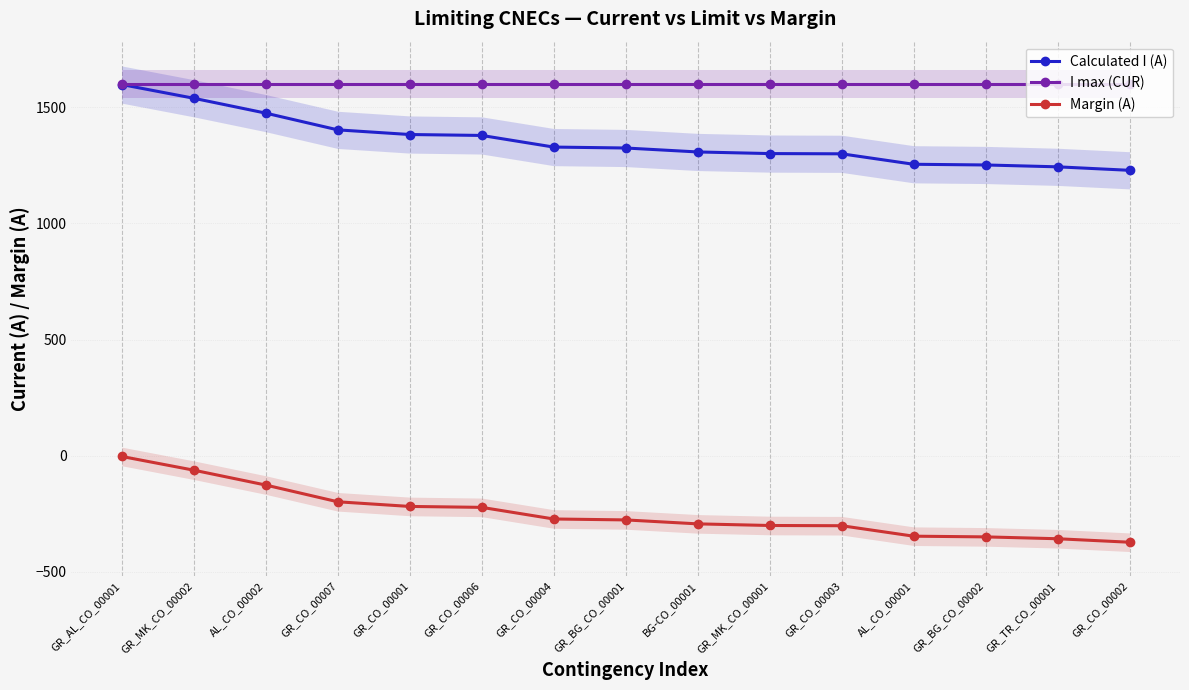

What is the total value across all series at GR_CO_00006?

2756